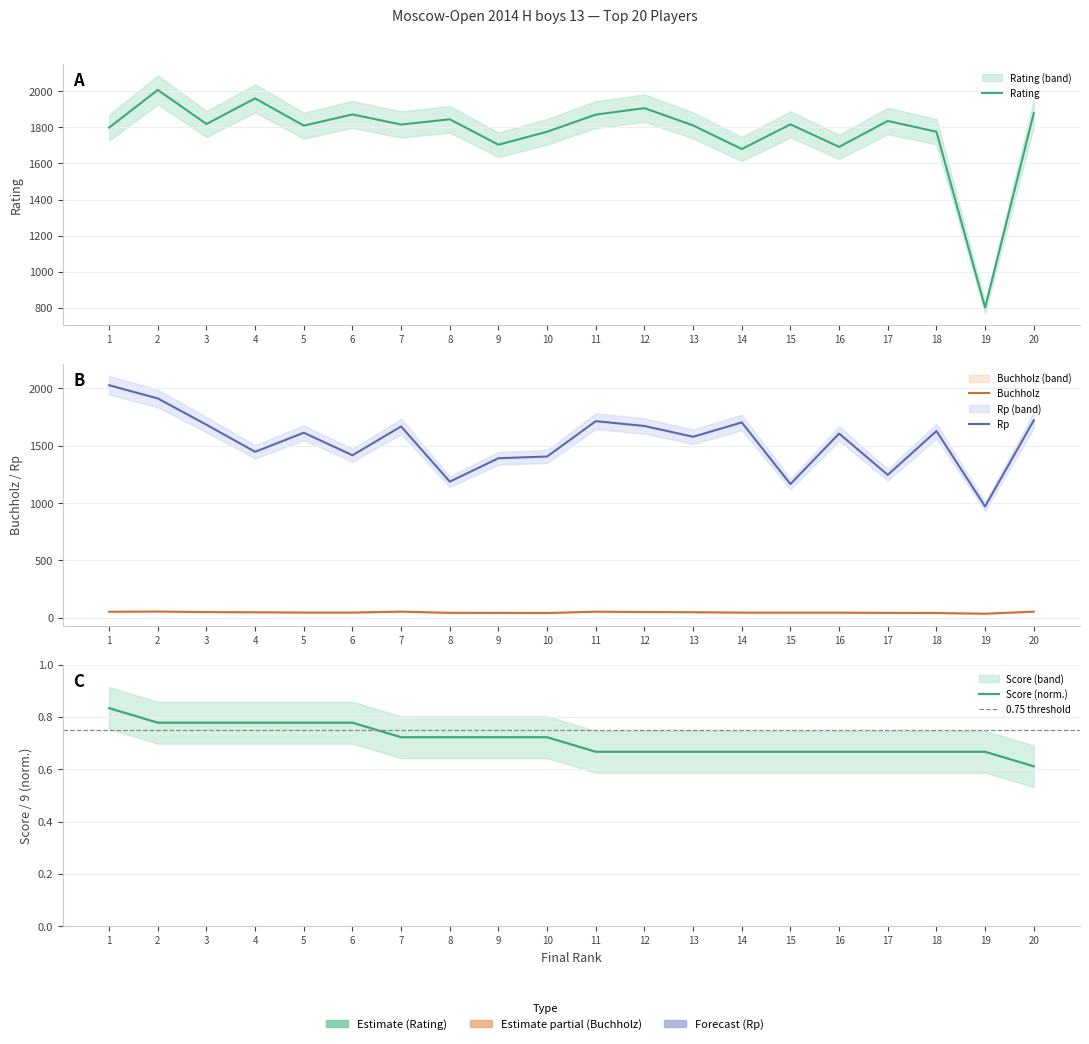

Does the chart have visible grid lines?

Yes